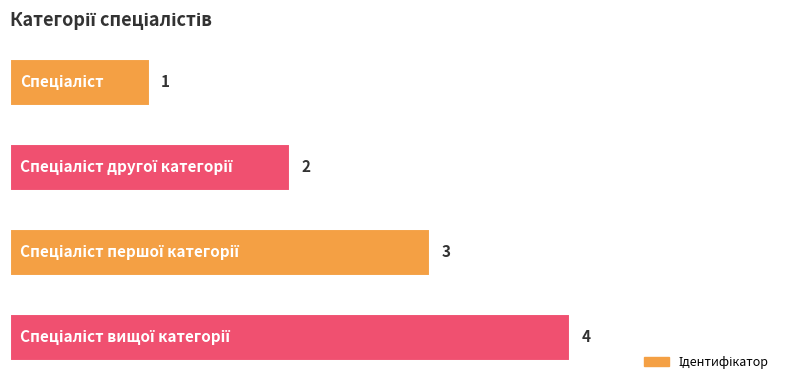

What is the value of the 1st bar from the top?

1